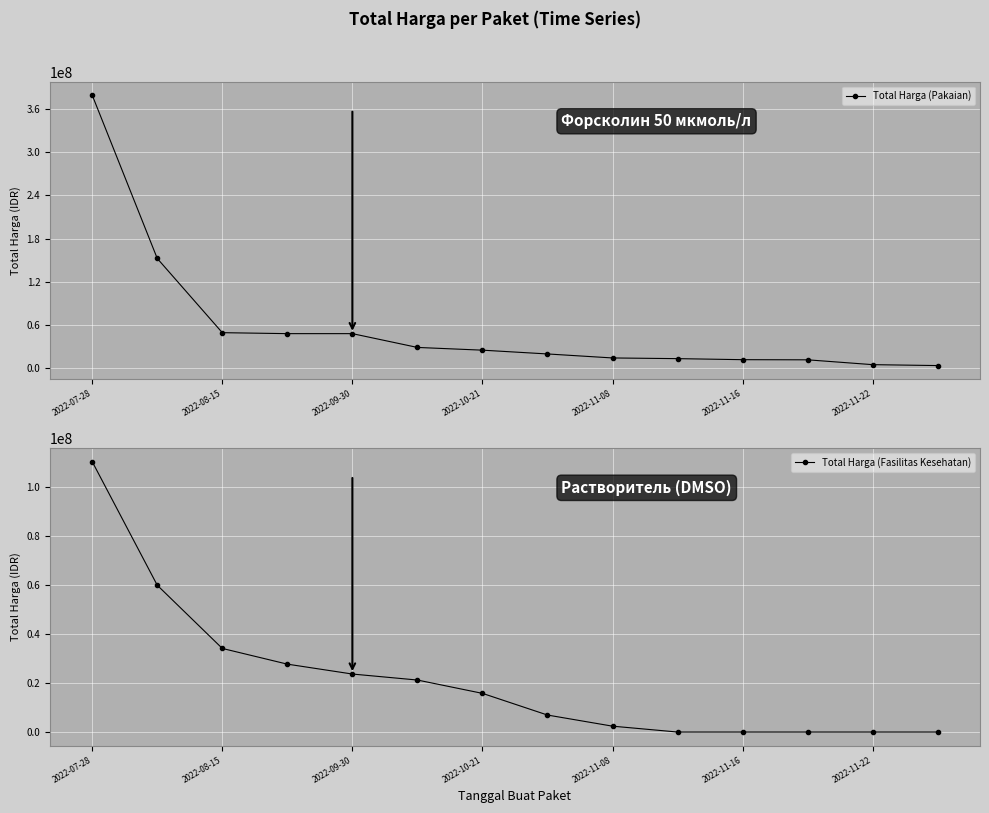

True or false: Total Harga (Fasilitas Kesehatan) and Total Harga (Pakaian) cross at least once.

False